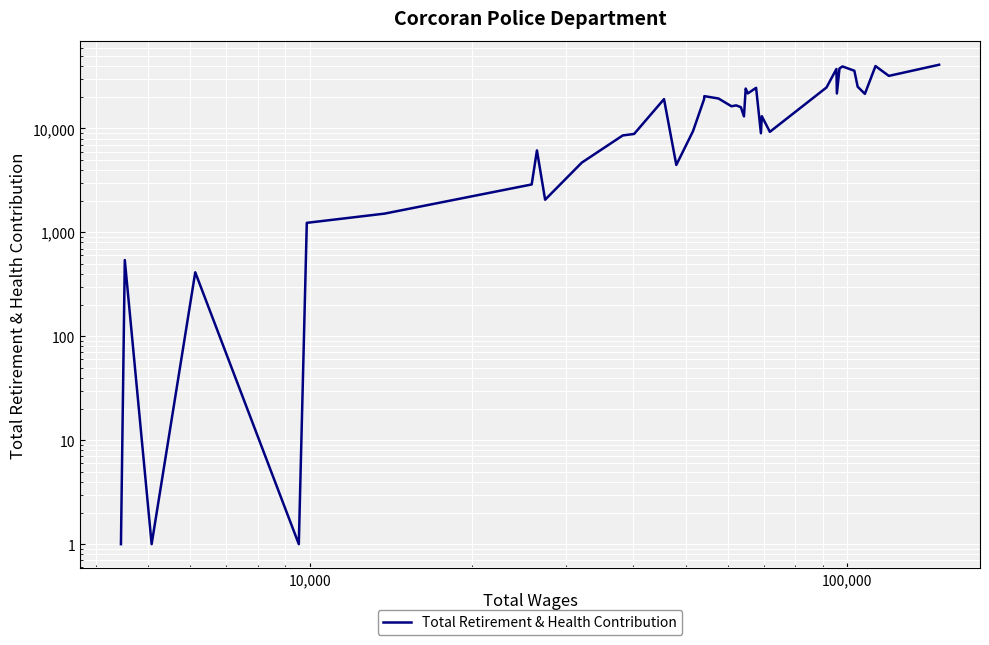

How many lines are shown in the chart?

1